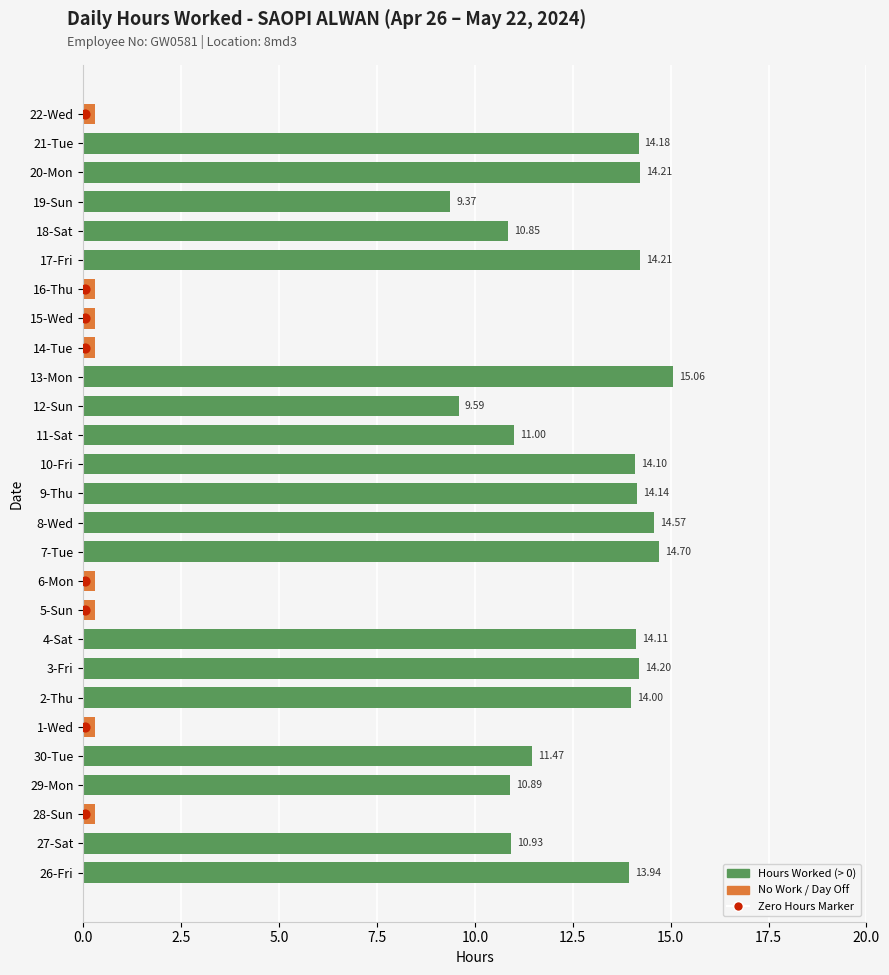

Between 17-Fri and 1-Wed, which is larger?

17-Fri